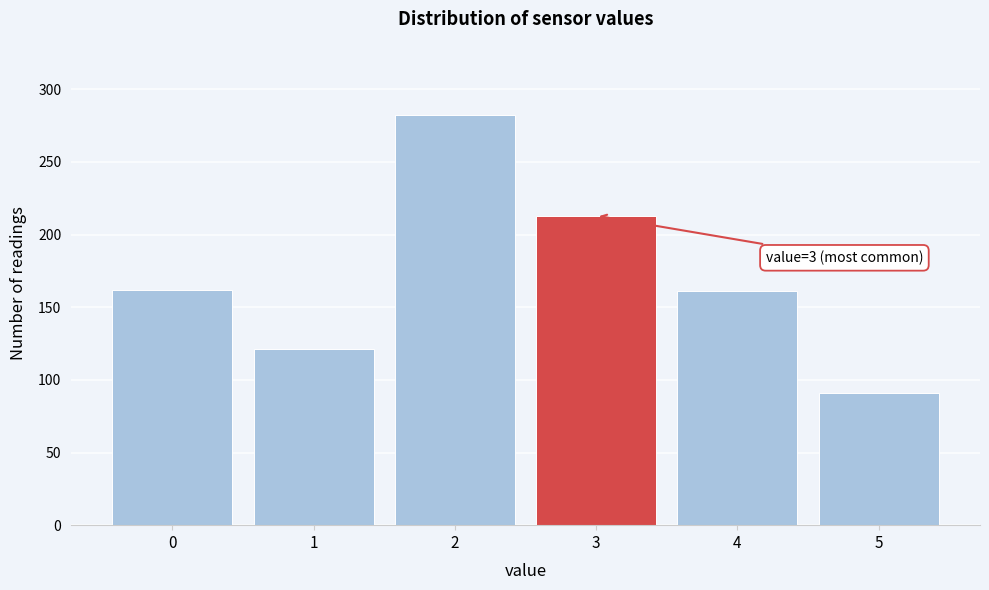

What is the maximum value shown in the chart?

282